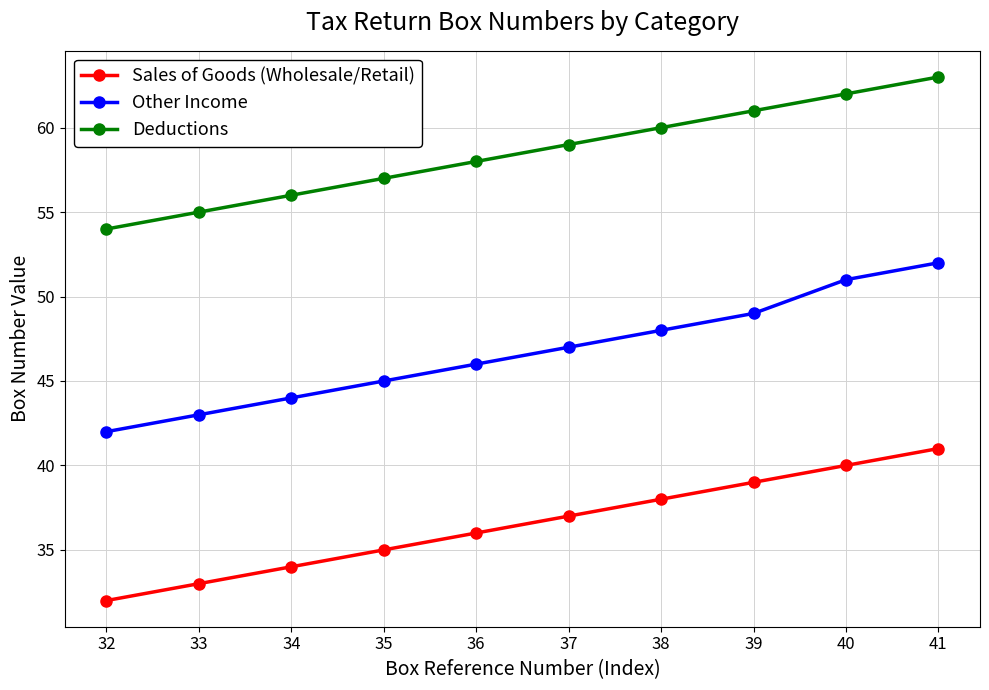

True or false: Other Income and Sales of Goods (Wholesale/Retail) cross at least once.

False